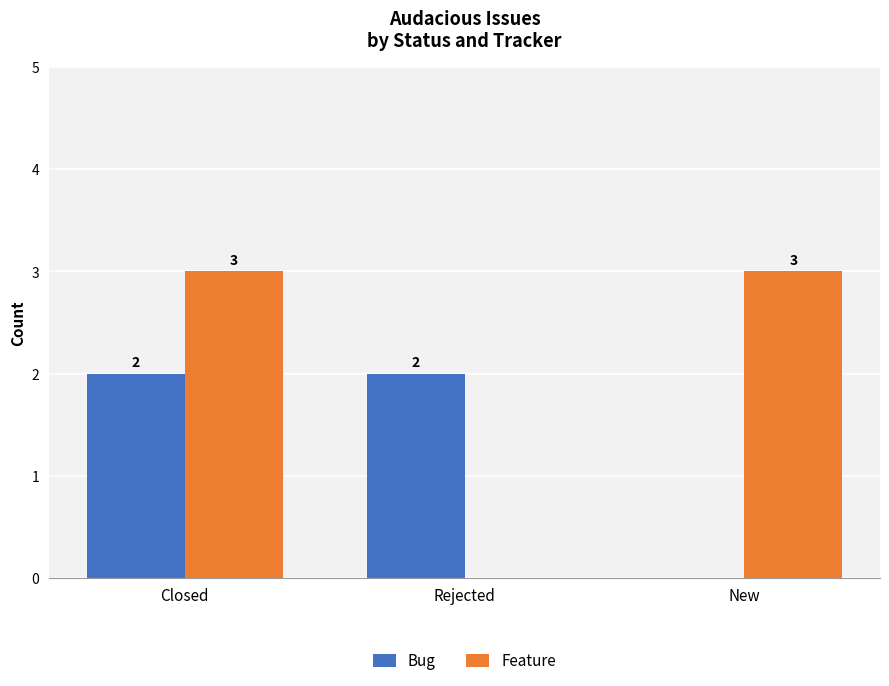

What is the sum of the Bug values at Closed and Rejected?

4